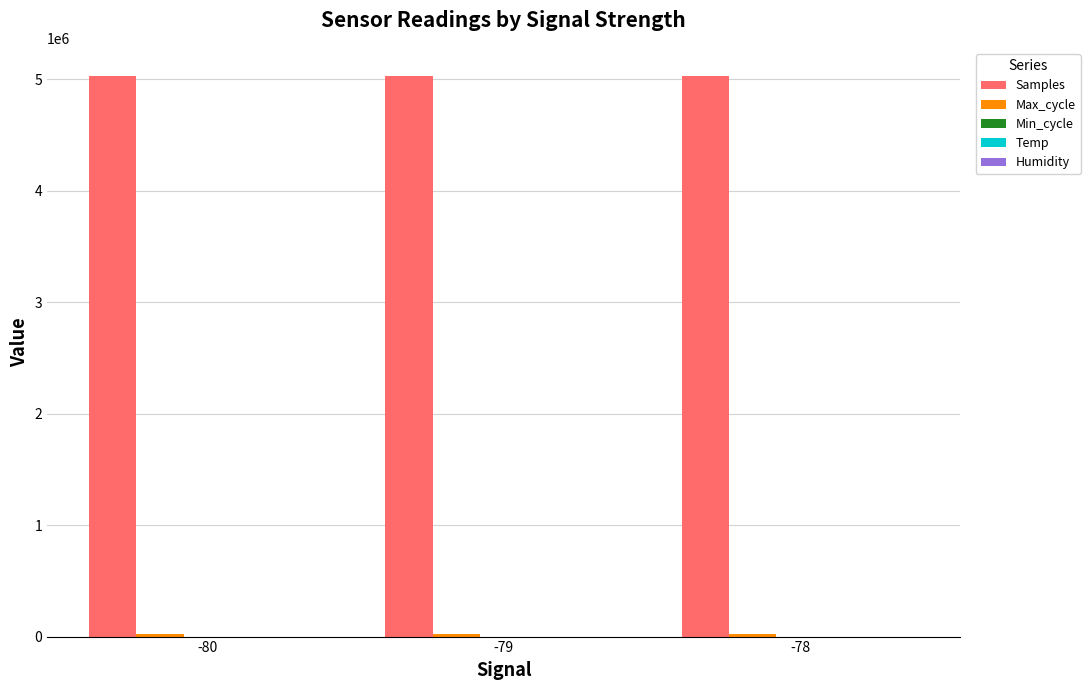

Which series has the largest total across all categories?

Samples